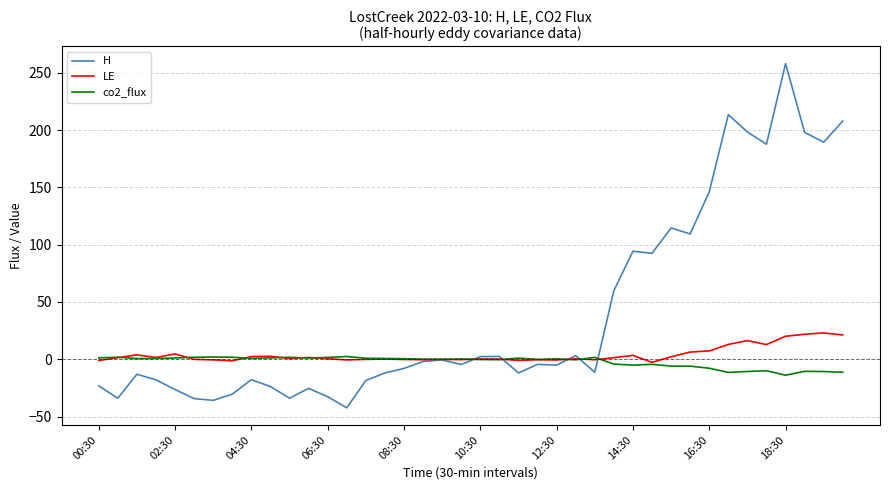

Which series has the largest total across all categories?

H